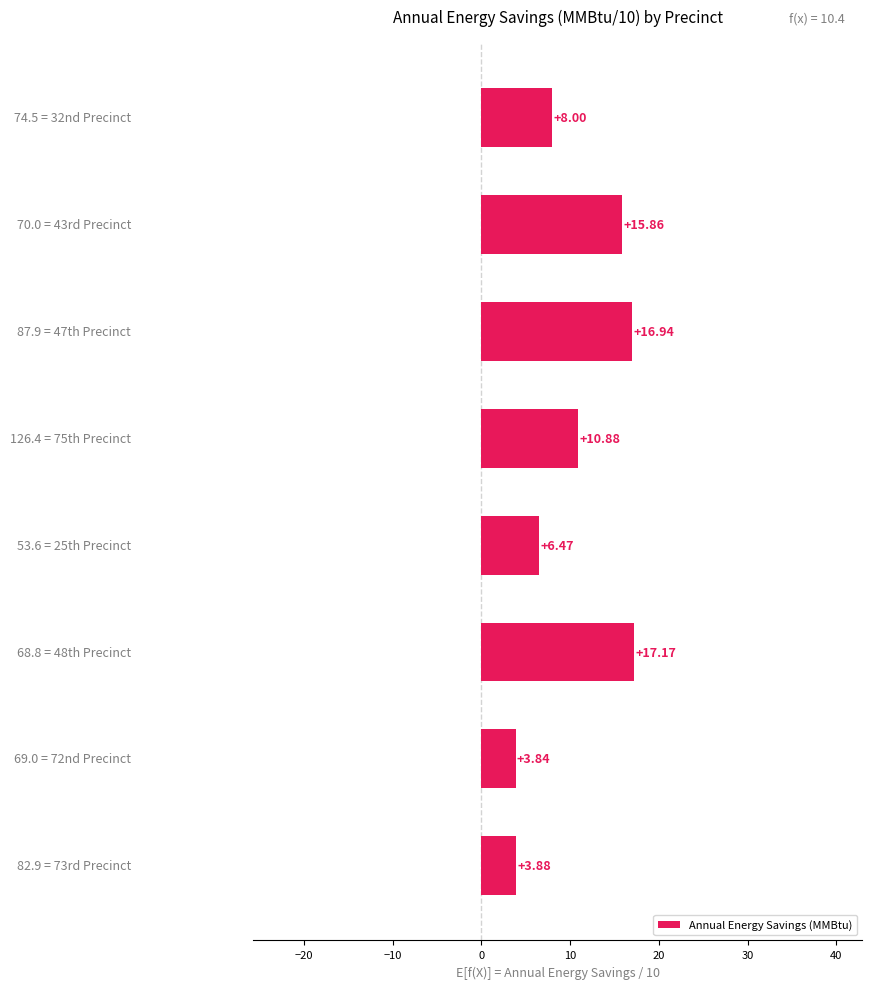

How many values are below 10?

4